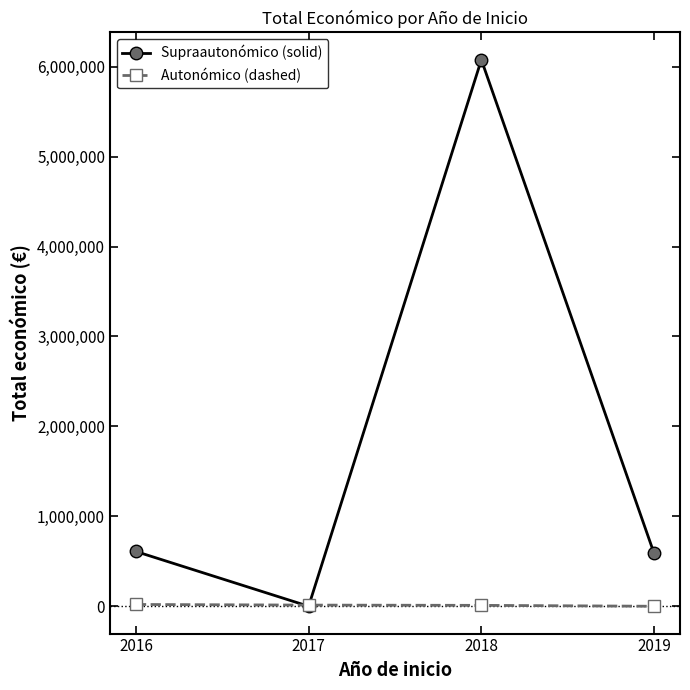

After their last crossing, which series has the higher values: Autonómico (dashed) or Supraautonómico (solid)?

Supraautonómico (solid)